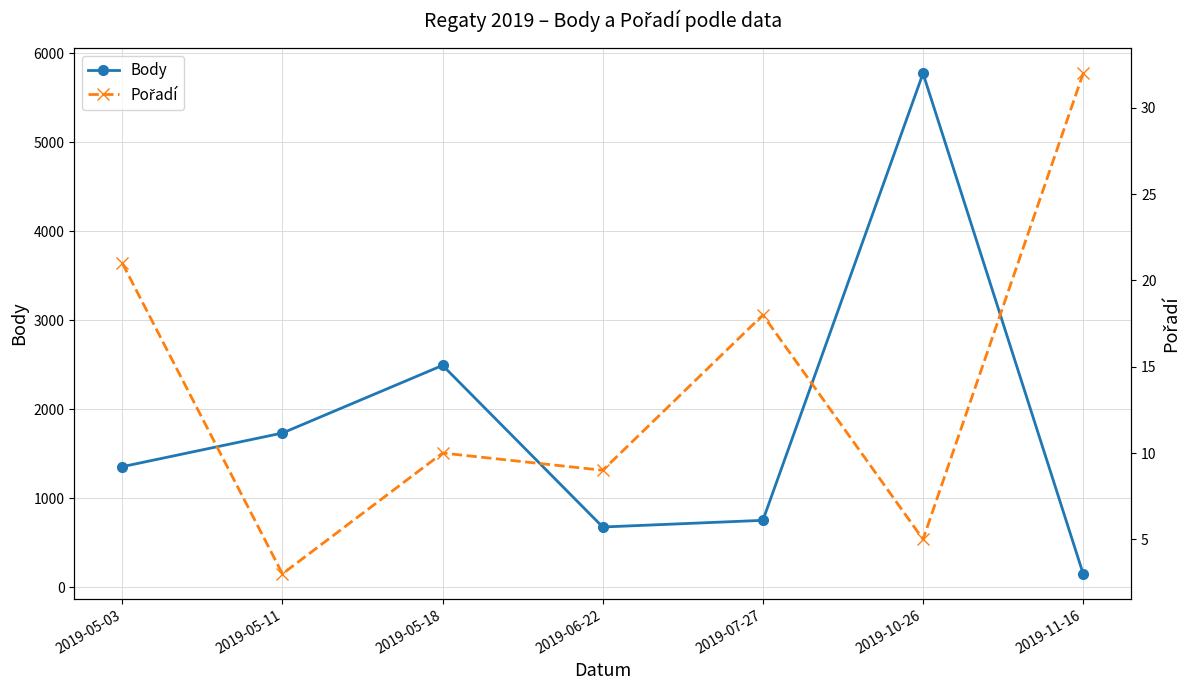

What is the minimum value shown in the chart?

3